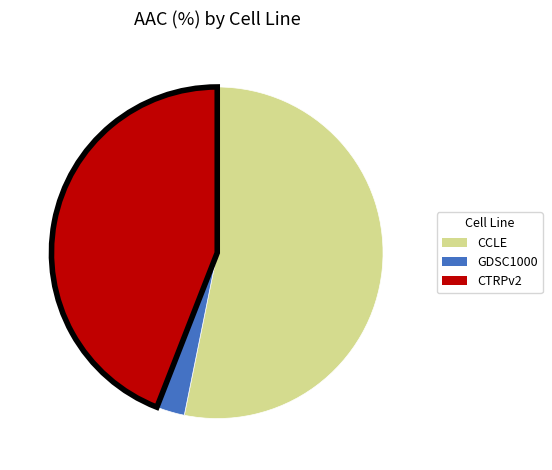

Is it true that CCLE is 58% of the pie?

False